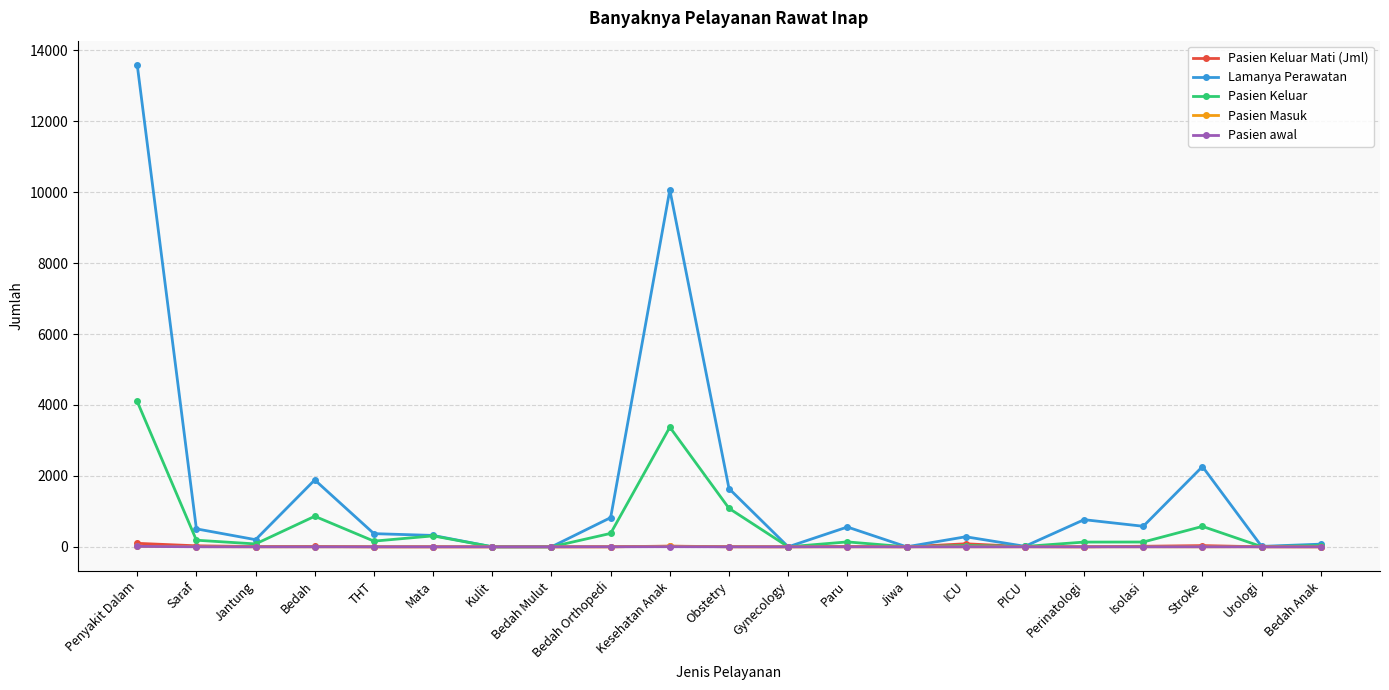

What are all the series names shown in the legend?

Pasien Keluar Mati (Jml), Lamanya Perawatan, Pasien Keluar, Pasien Masuk, Pasien awal